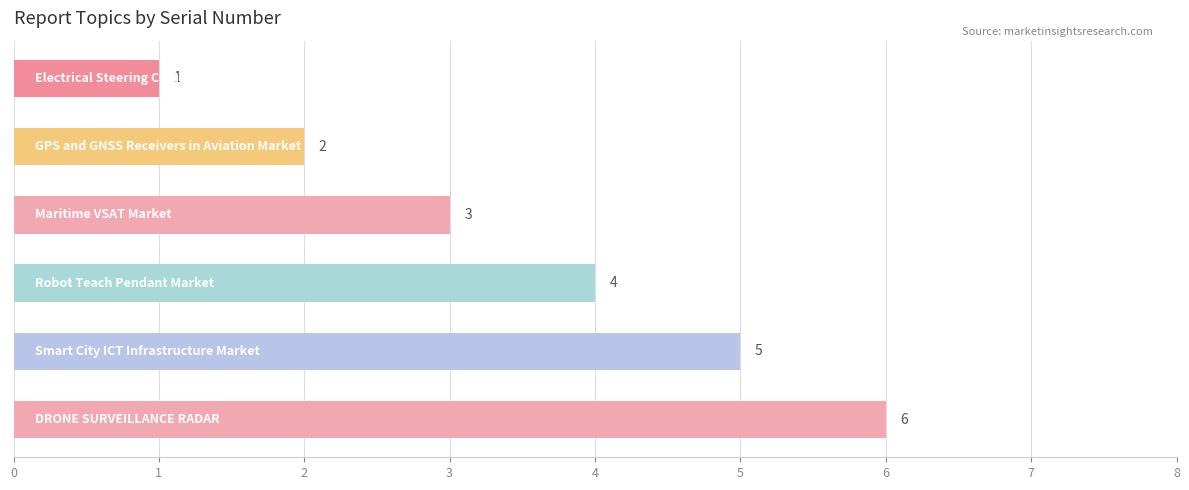

What is the maximum value shown in the chart?

6